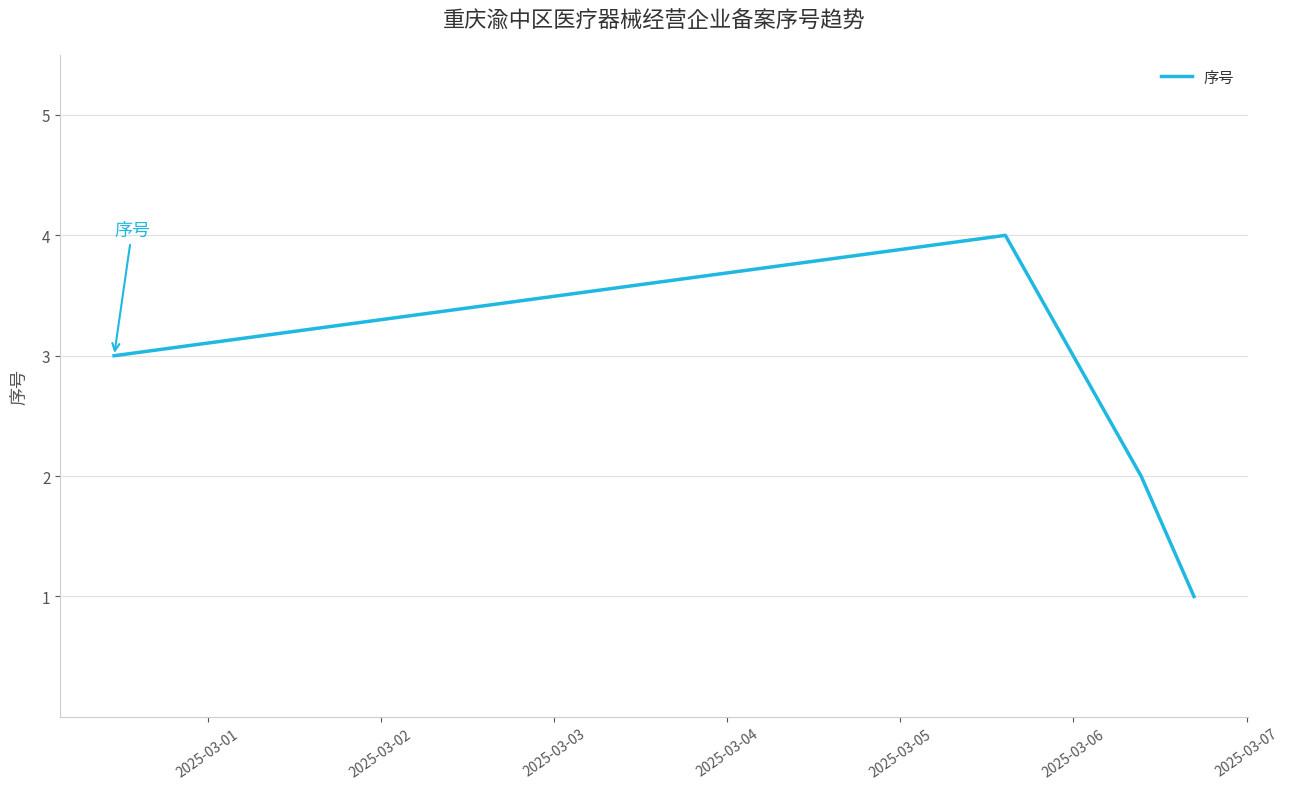

True or false: there are more than 0 points higher than both neighbors.

True